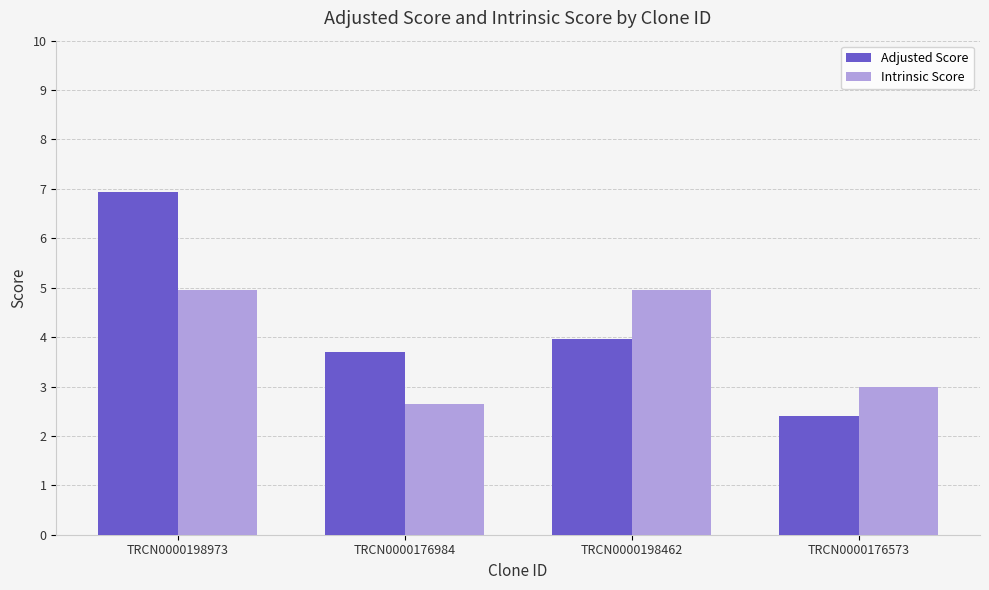

Reading right to left, list all the values displayed in this chart.

Adjusted Score: TRCN0000176573=2.4	TRCN0000198462=4.0	TRCN0000176984=3.7	TRCN0000198973=6.9
Intrinsic Score: TRCN0000176573=3.0	TRCN0000198462=5.0	TRCN0000176984=2.6	TRCN0000198973=5.0